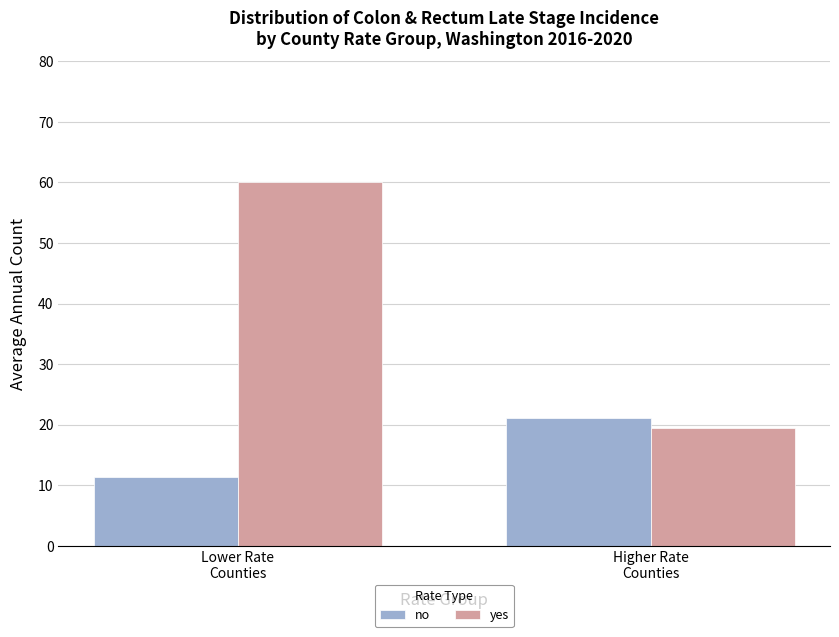

What value does the yes series have at Higher Rate
Counties?

19.4